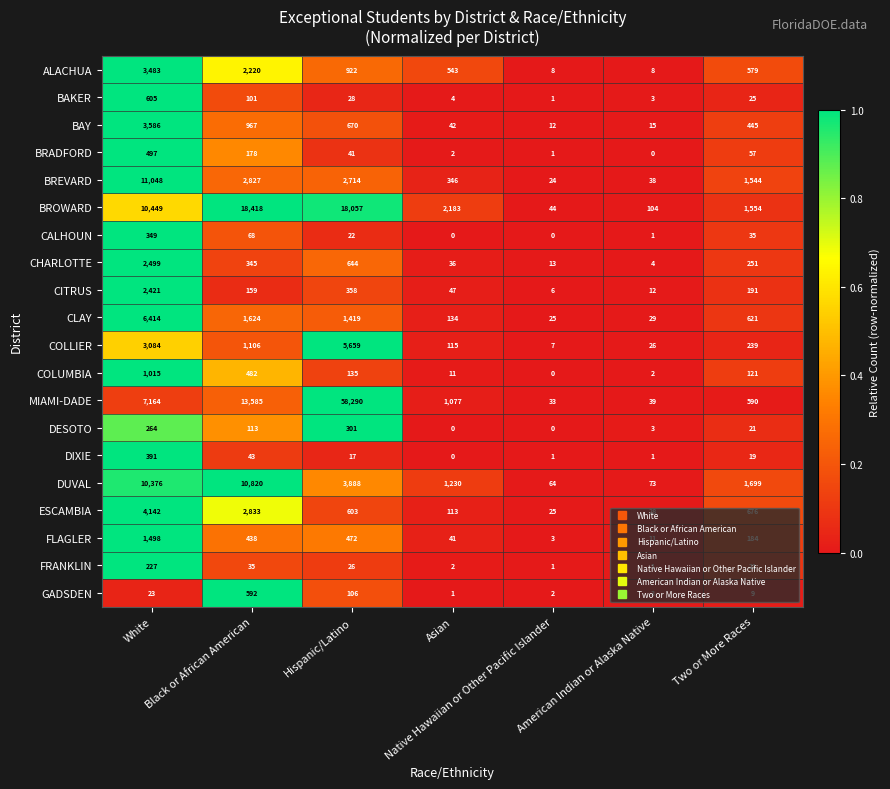

List the labels in order of GADSDEN value, largest first.

Black or African American, Hispanic/Latino, White, Two or More Races, American Indian or Alaska Native, Native Hawaiian or Other Pacific Islander, Asian